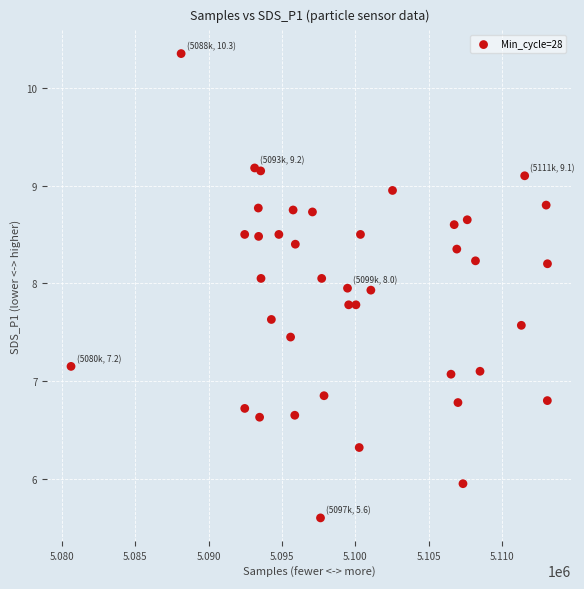

What is the range of X values (max minus min)?

32444.0